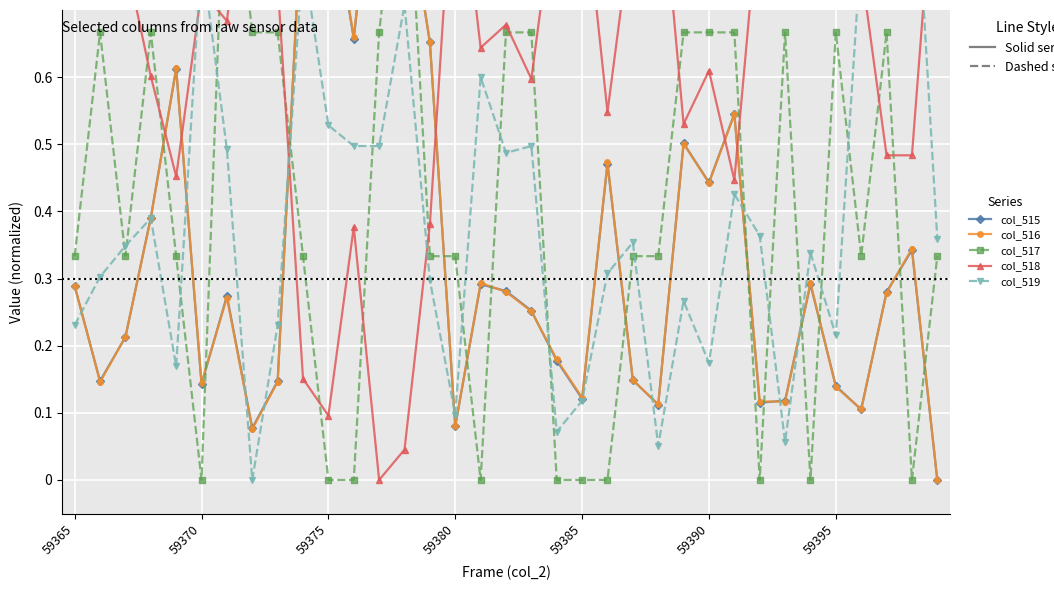

What is the difference between the highest and lowest values at 59380?

0.9